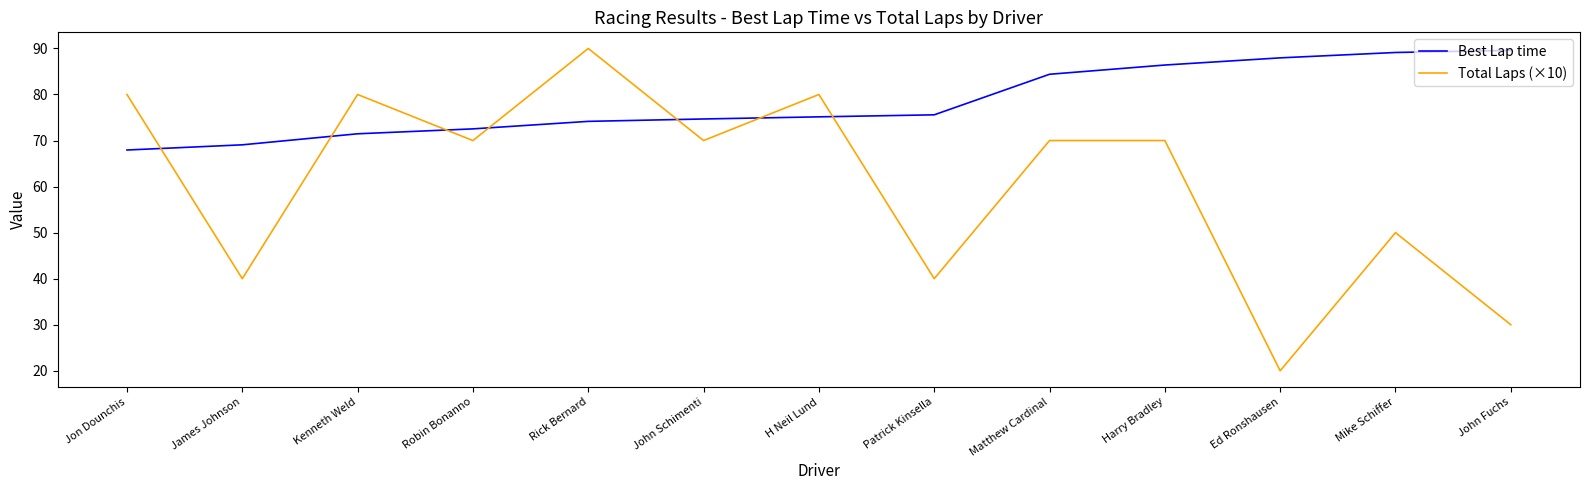

Reading left to right, extract all data points from this chart.

Best Lap time: Jon Dounchis=67.9	James Johnson=69.1	Kenneth Weld=71.5	Robin Bonanno=72.5	Rick Bernard=74.2	John Schimenti=74.7	H Neil Lund=75.1	Patrick Kinsella=75.6	Matthew Cardinal=84.4	Harry Bradley=86.4	Ed Ronshausen=88.0	Mike Schiffer=89.1	John Fuchs=89.6
Total Laps (×10): Jon Dounchis=80.0	James Johnson=40.0	Kenneth Weld=80.0	Robin Bonanno=70.0	Rick Bernard=90.0	John Schimenti=70.0	H Neil Lund=80.0	Patrick Kinsella=40.0	Matthew Cardinal=70.0	Harry Bradley=70.0	Ed Ronshausen=20.0	Mike Schiffer=50.0	John Fuchs=30.0